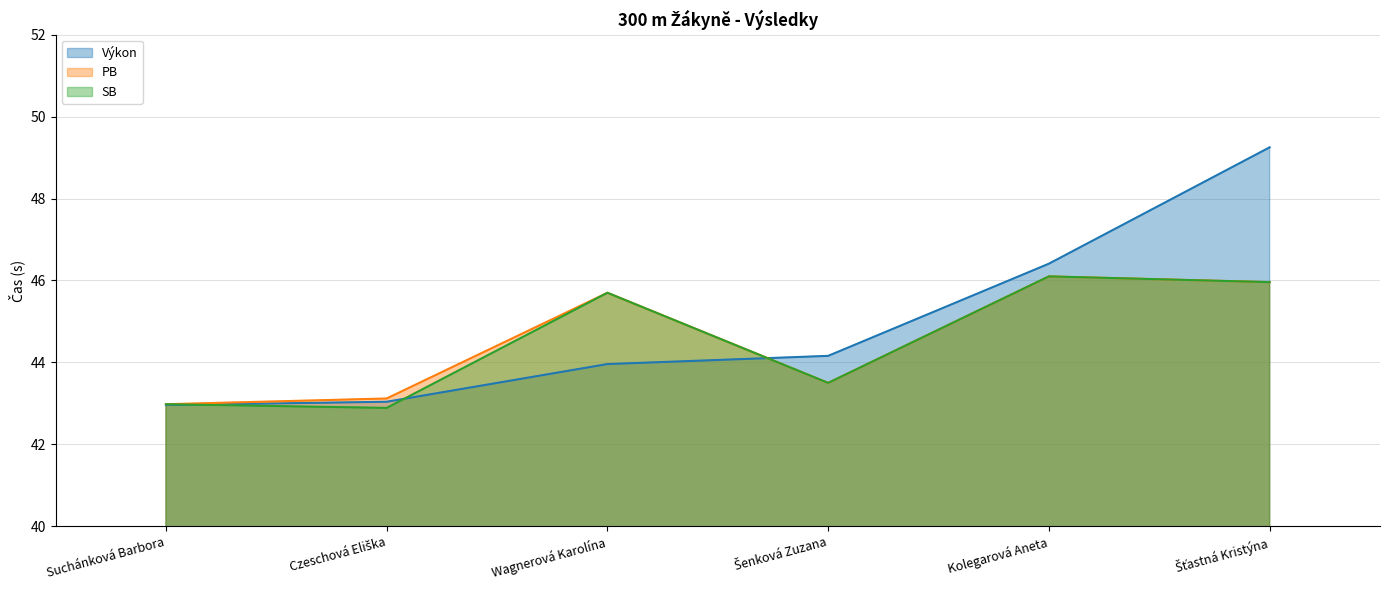

How many times do SB and Výkon cross each other?

3